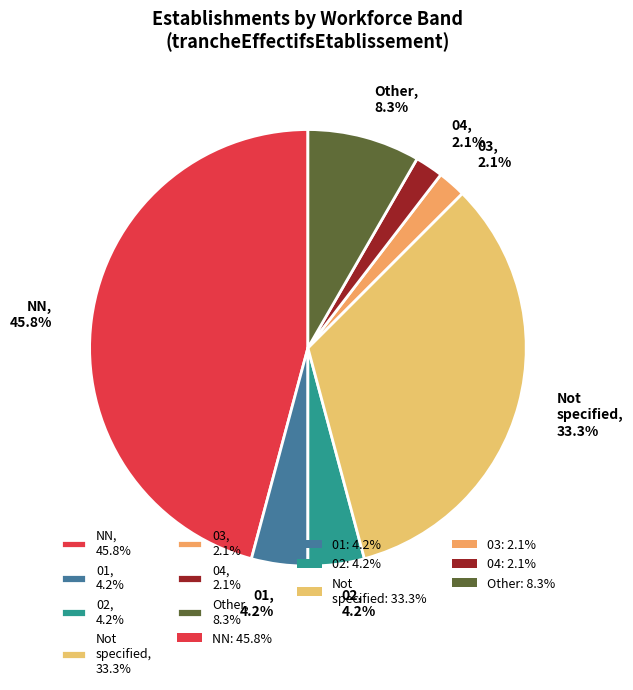

What is the ratio of the value at Not specified, 33.3% to the value at Other, 8.3%?

4.0